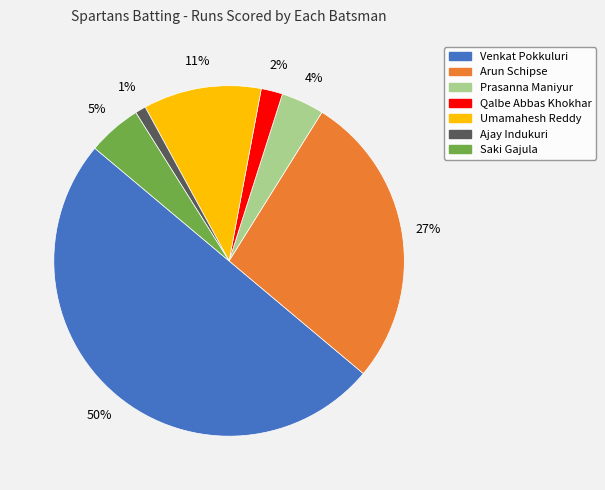

Count the number of slices in the pie.

7